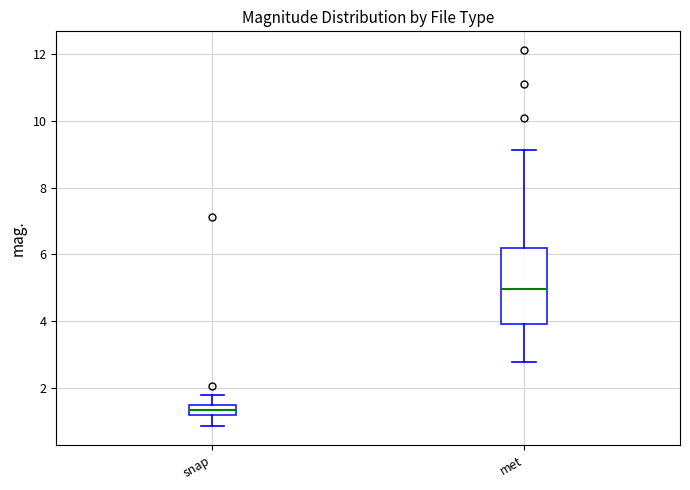

Where does the upper whisker of the box for snap end on the y-axis? The values are not printed on the chart, so give them approximately, as read against the axis.

1.8